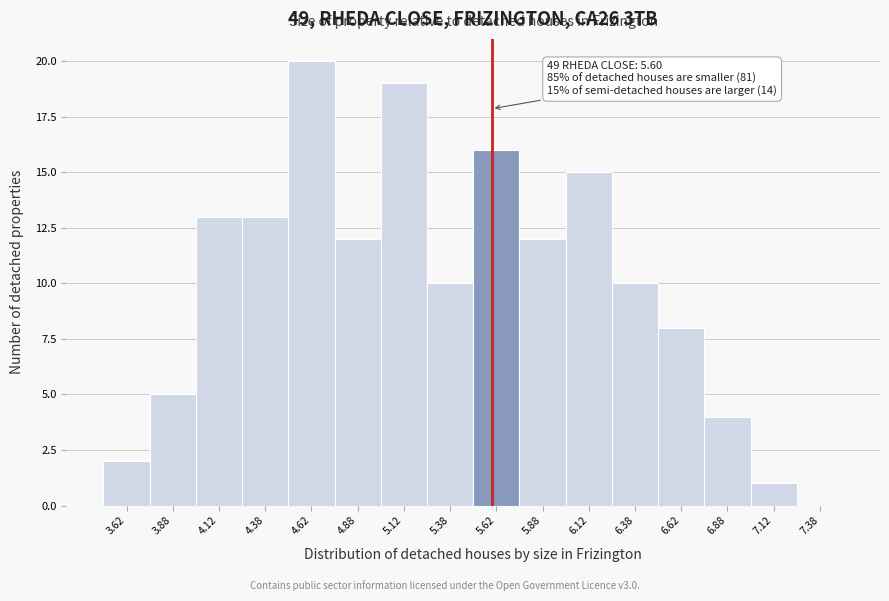

Over which range of the x-axis is the bar tallest?

4.50 to 4.75